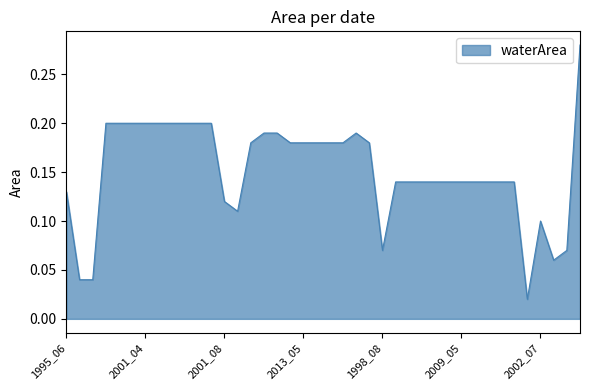

How many lines are shown in the chart?

1